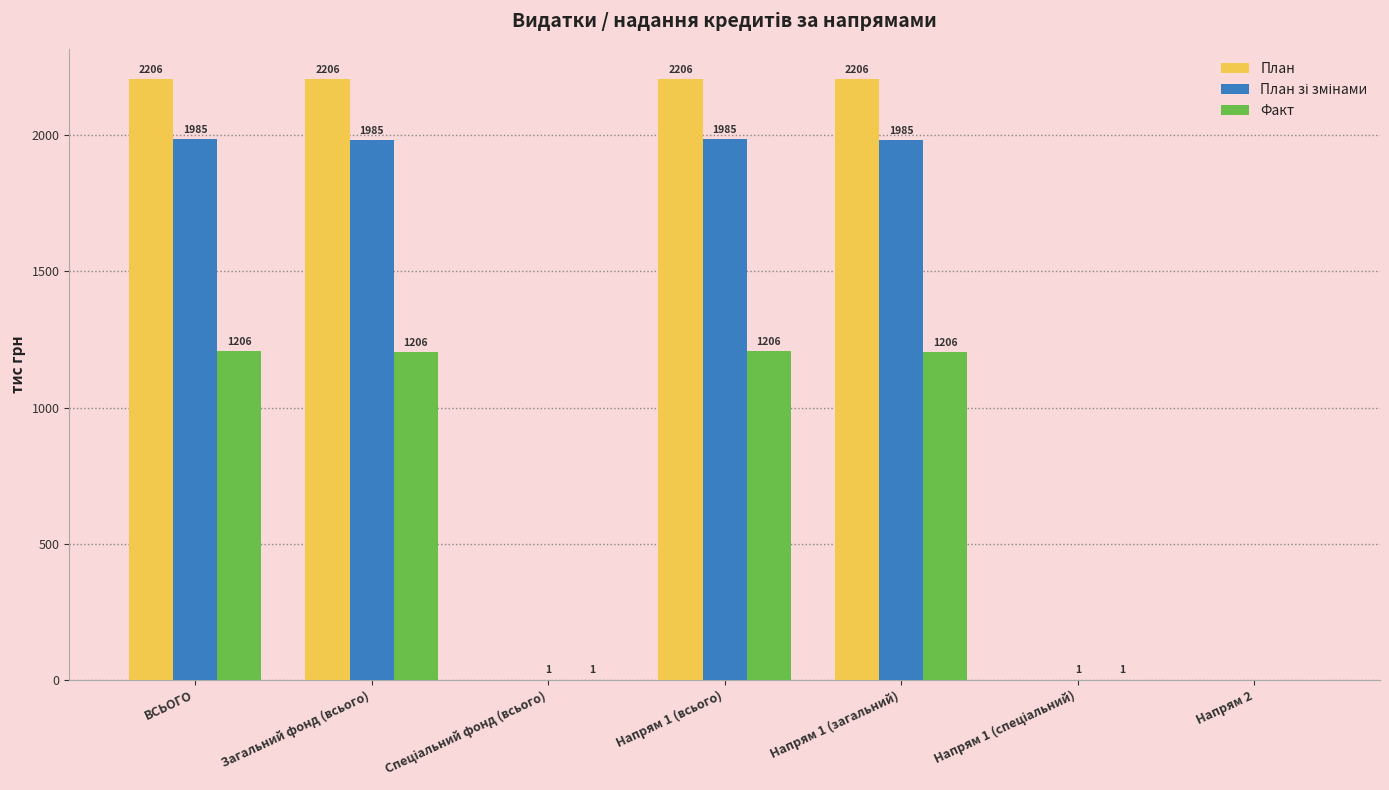

How many distinct data groups are displayed?

3